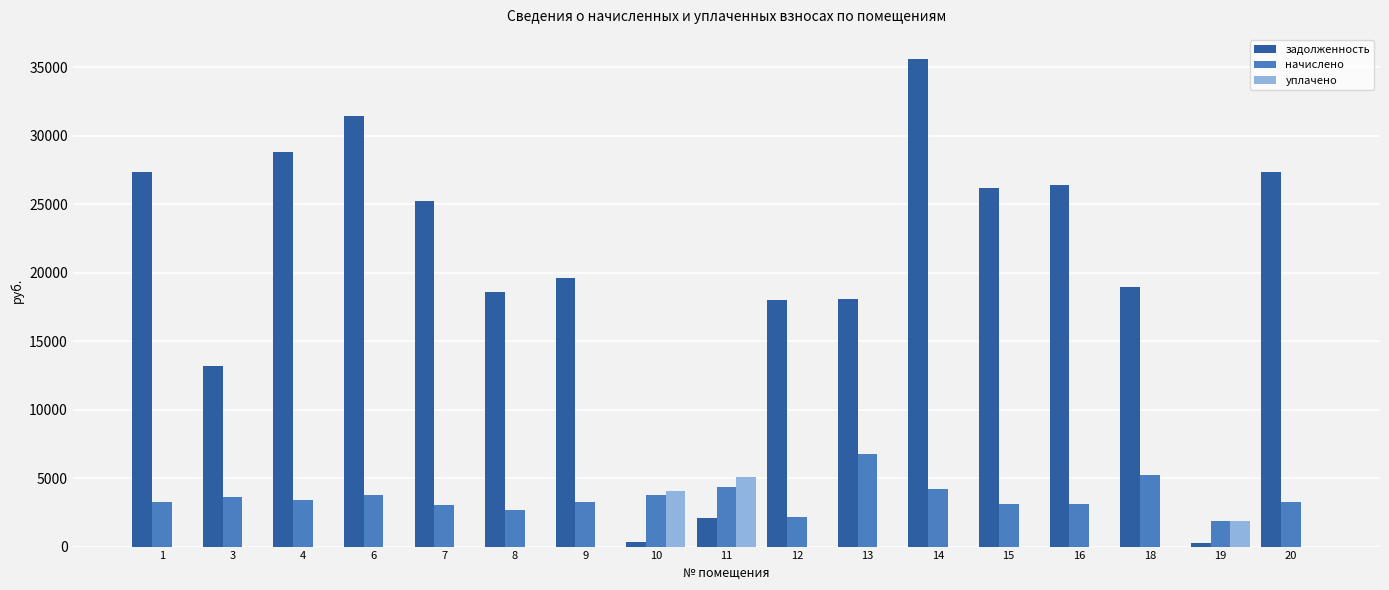

How many distinct data groups are displayed?

3